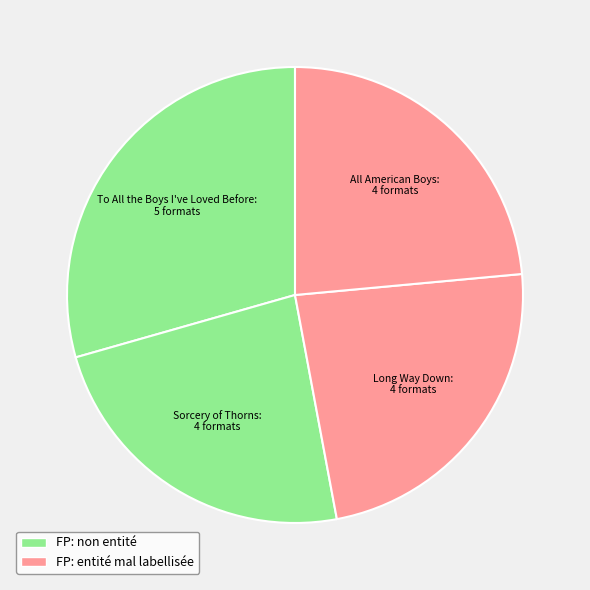

What is the smallest slice in the pie chart?

Sorcery of Thorns